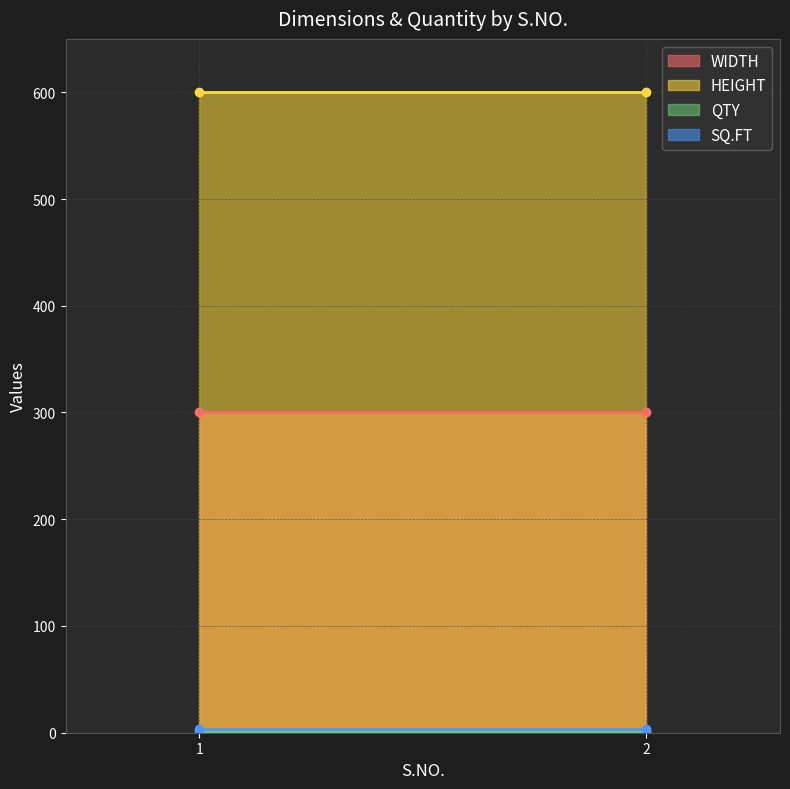

What is the average value of the WIDTH series?

300.0